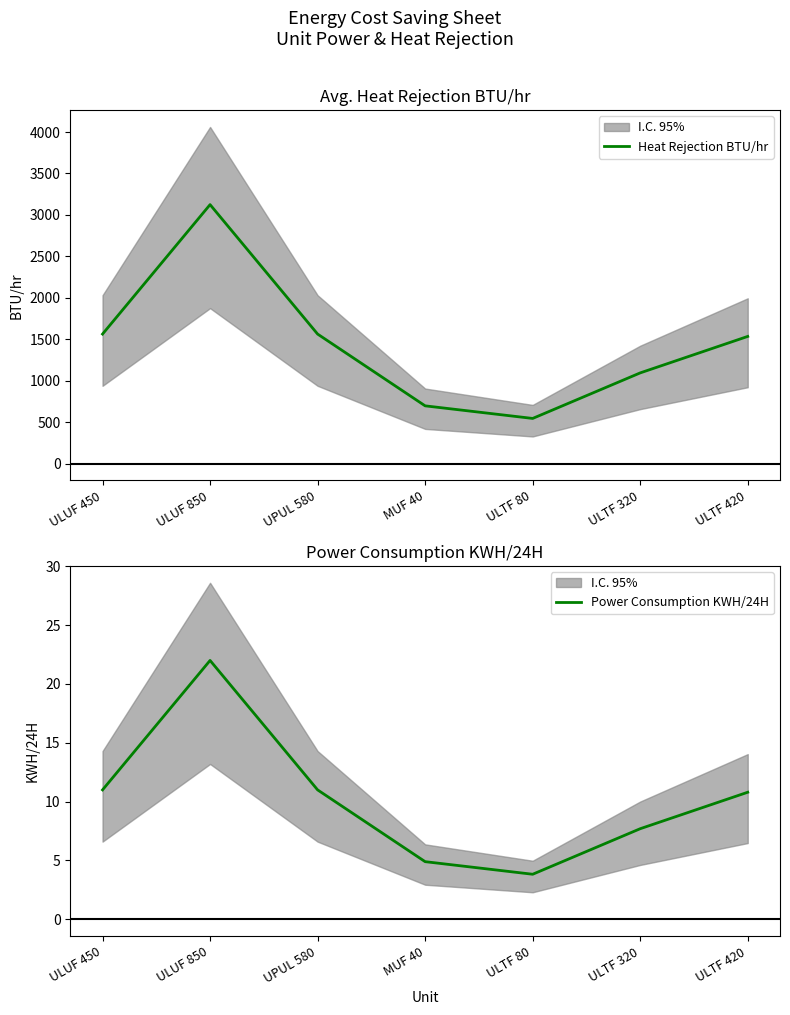

Which series has the largest total across all categories?

Heat Rejection BTU/hr